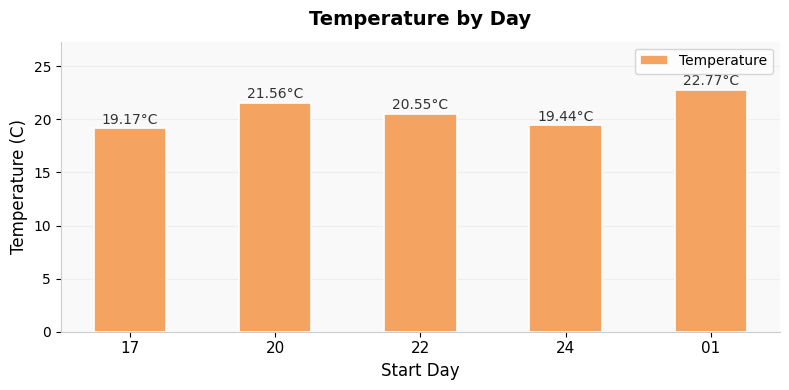

What is the label of the 5th bar from the right?

17